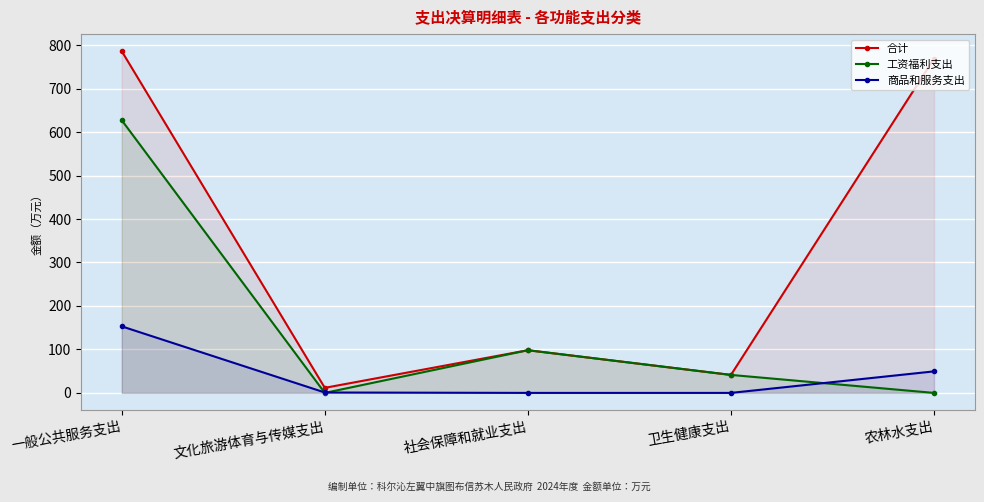

What is the label of the 5th point from the left?

农林水支出